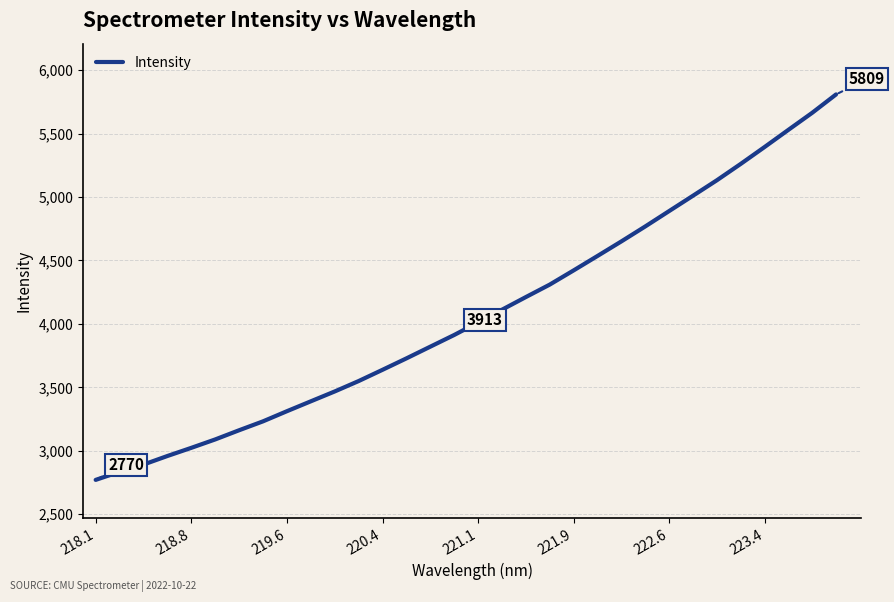

What is the difference between the maximum and minimum values?

3039.3